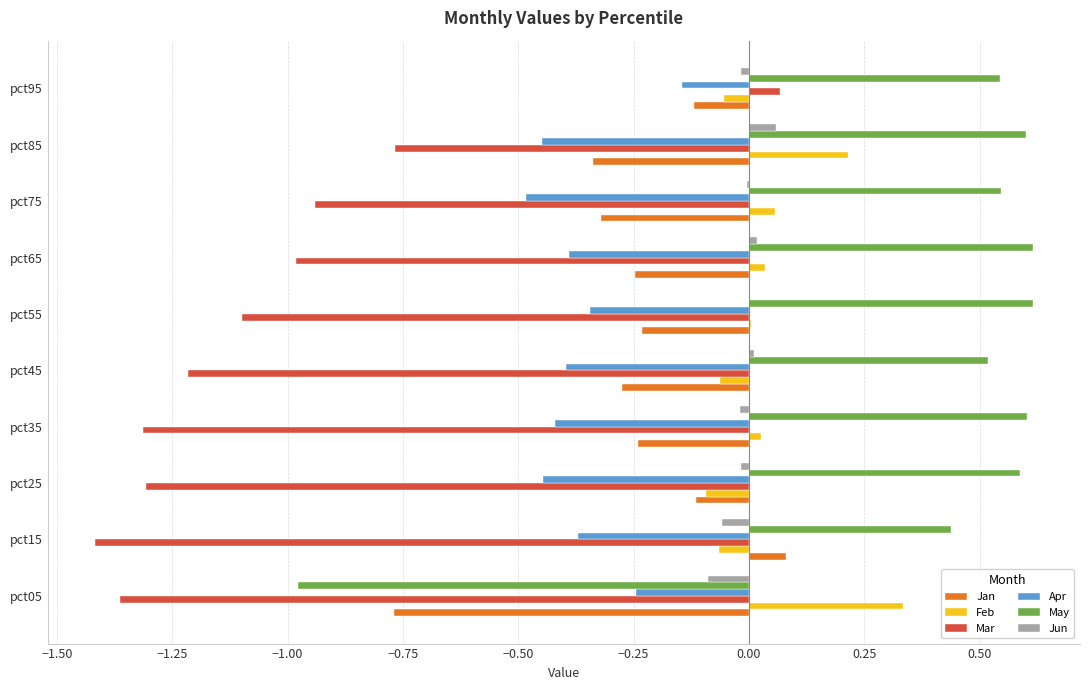

Is the value of May at pct65 greater than the value of Apr at pct35?

Yes